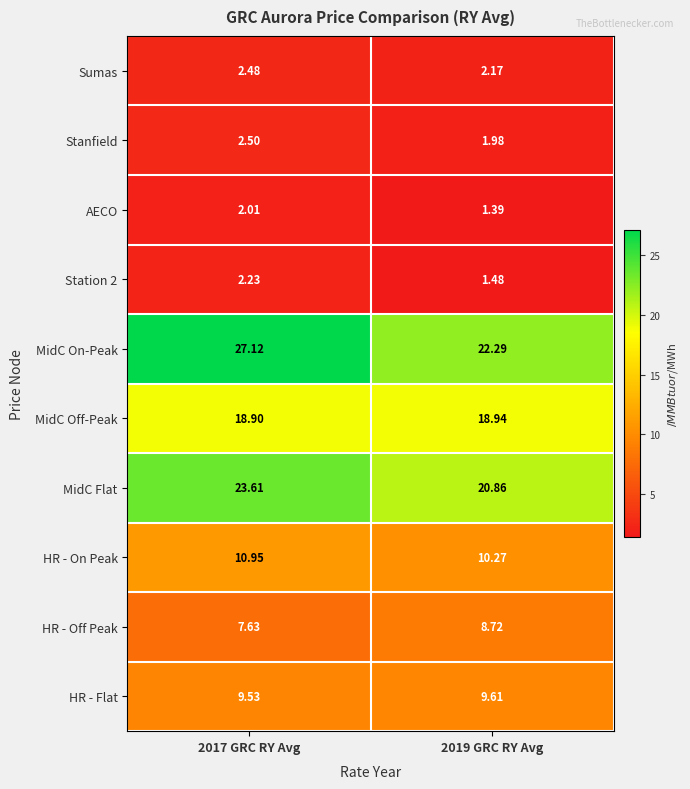

Which series has the largest total across all categories?

MidC On-Peak